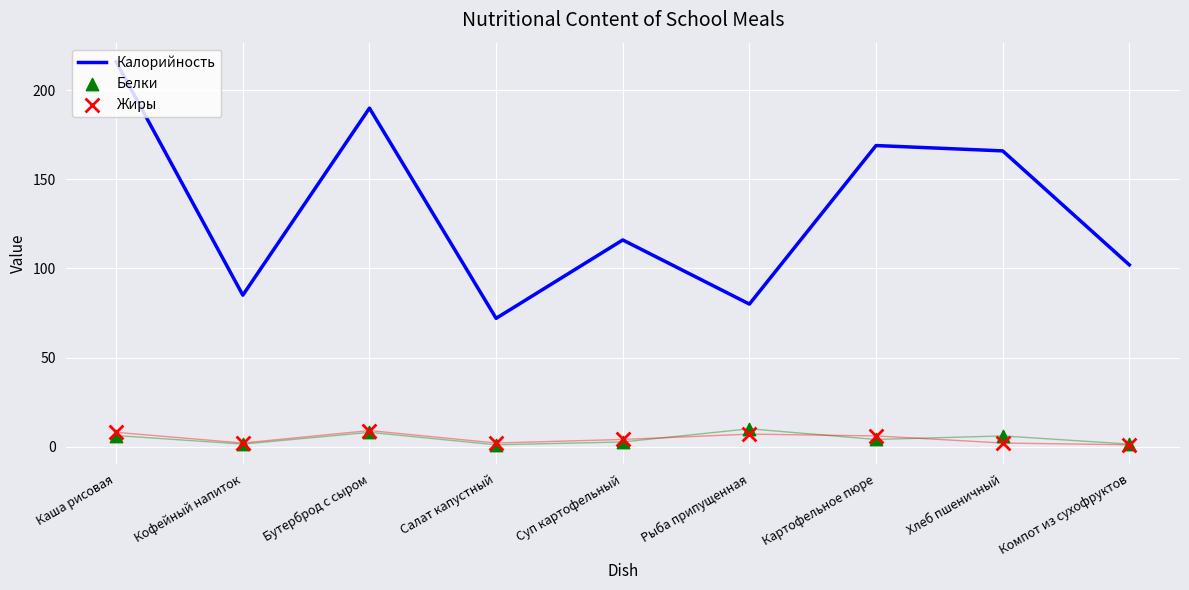

At which category is the sum across all series the highest?

Каша рисовая